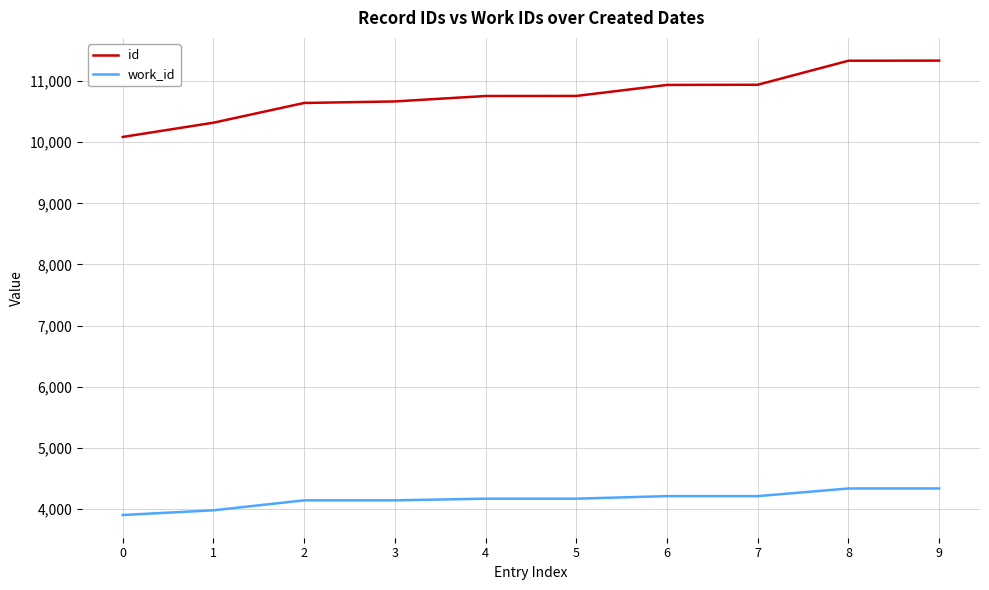

Does the chart display data point markers on the line(s)?

No